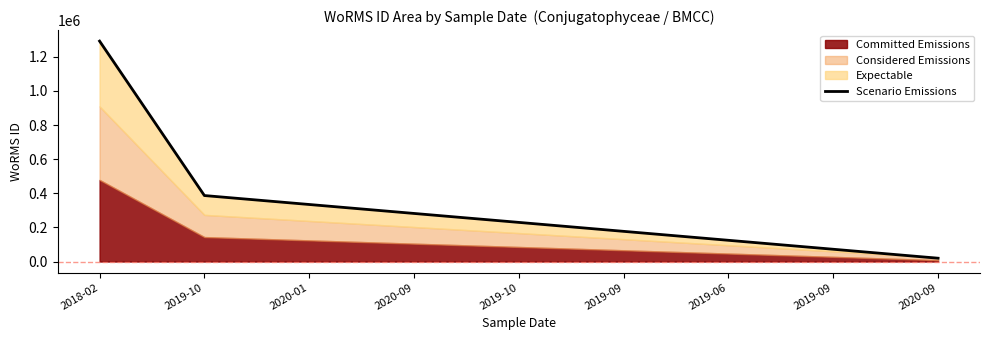

Does the chart have visible grid lines?

No